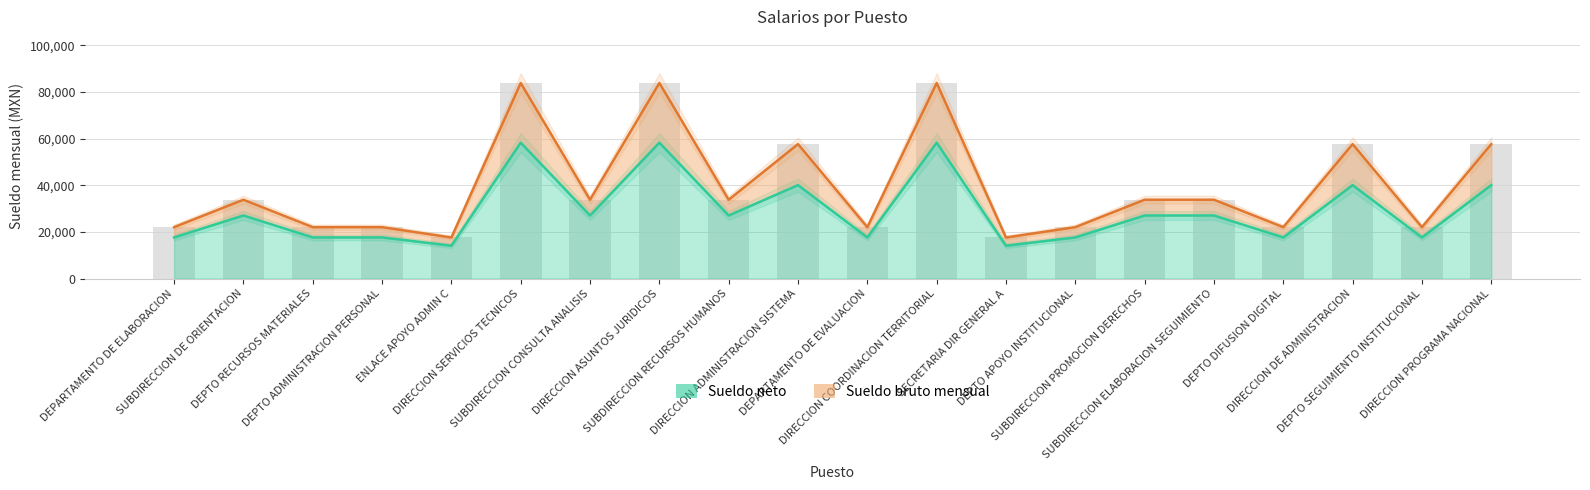

At which category is the sum across all series the highest?

DIRECCION SERVICIOS TECNICOS